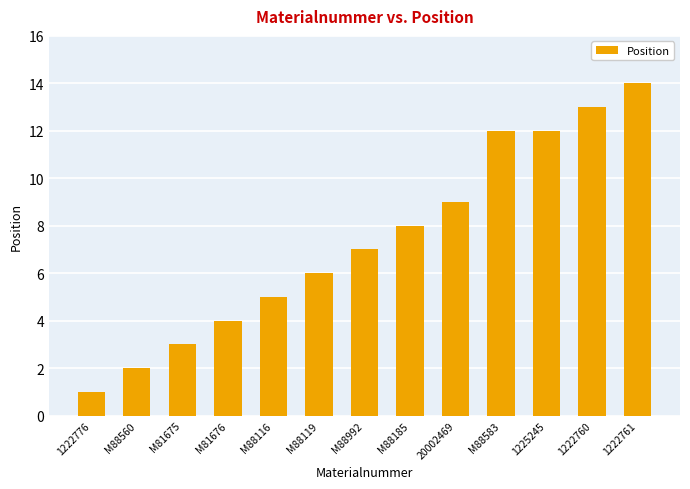

How many bars are there in total?

13